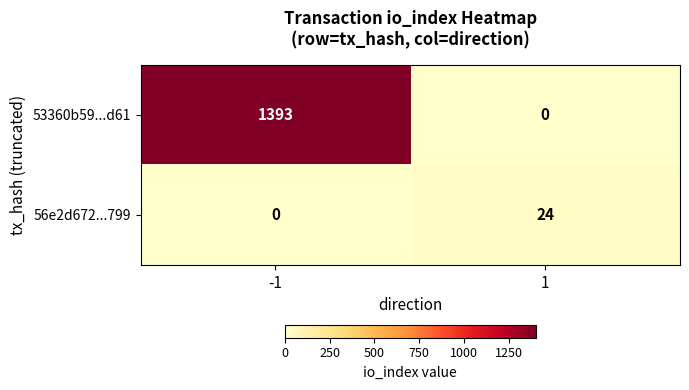

What is the sum of the 53360b59...d61 values at -1 and 1?

1393